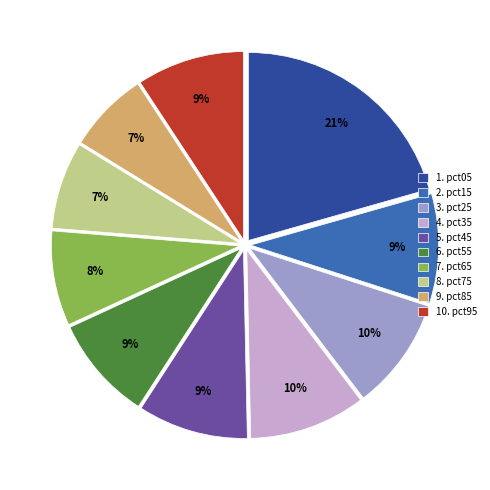

Count the number of slices in the pie.

10